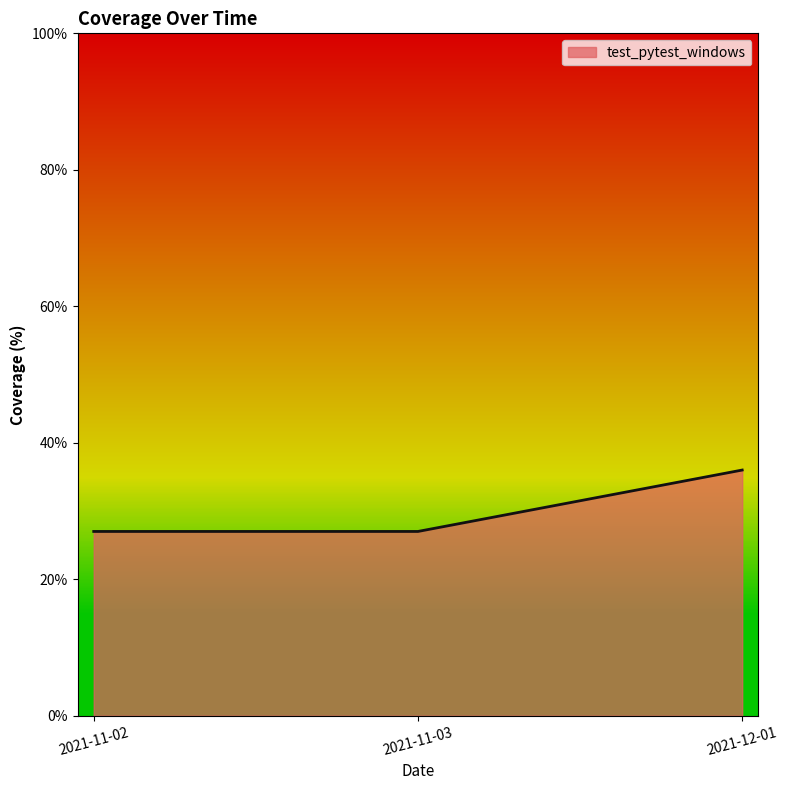

Count the values in the range 27 to 36.

3